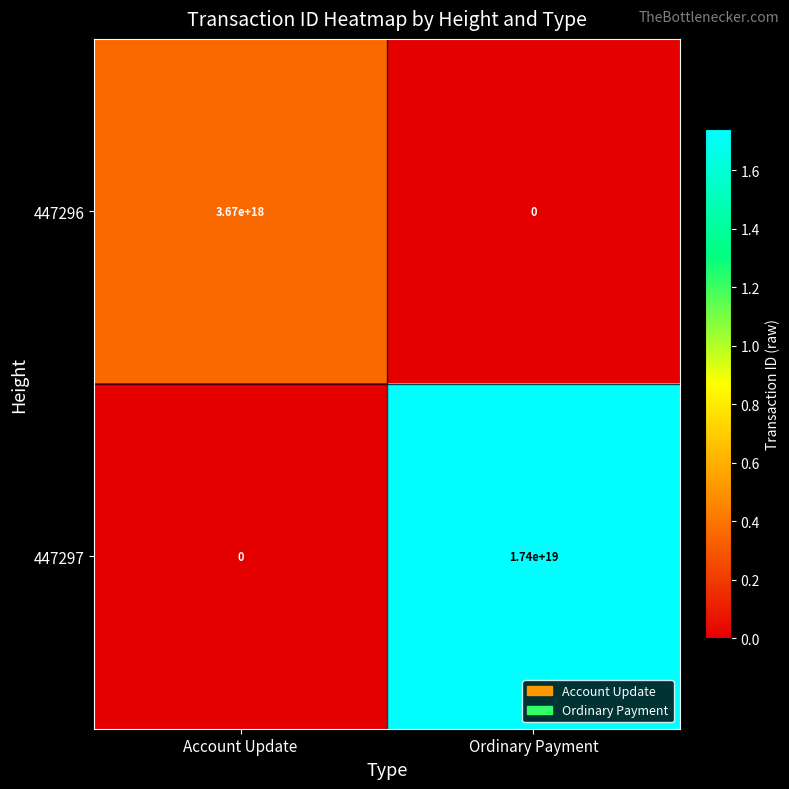

Which series has the largest range (max minus min)?

447297